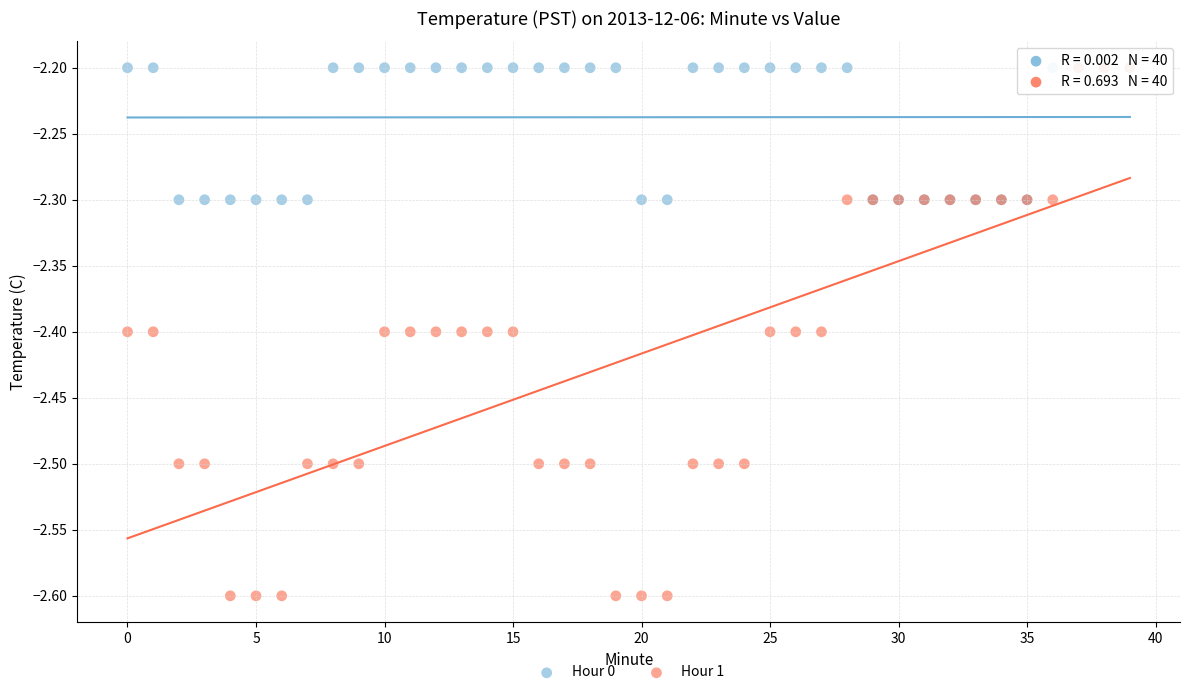

What are all the series names shown in the legend?

Hour 0, Hour 1